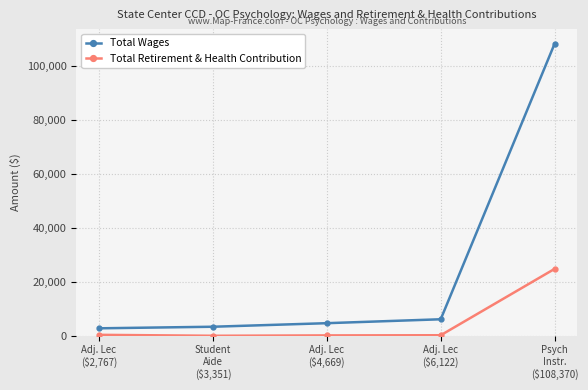

Rank the series by their maximum value, from highest to lowest.

Total Wages, Total Retirement & Health Contribution